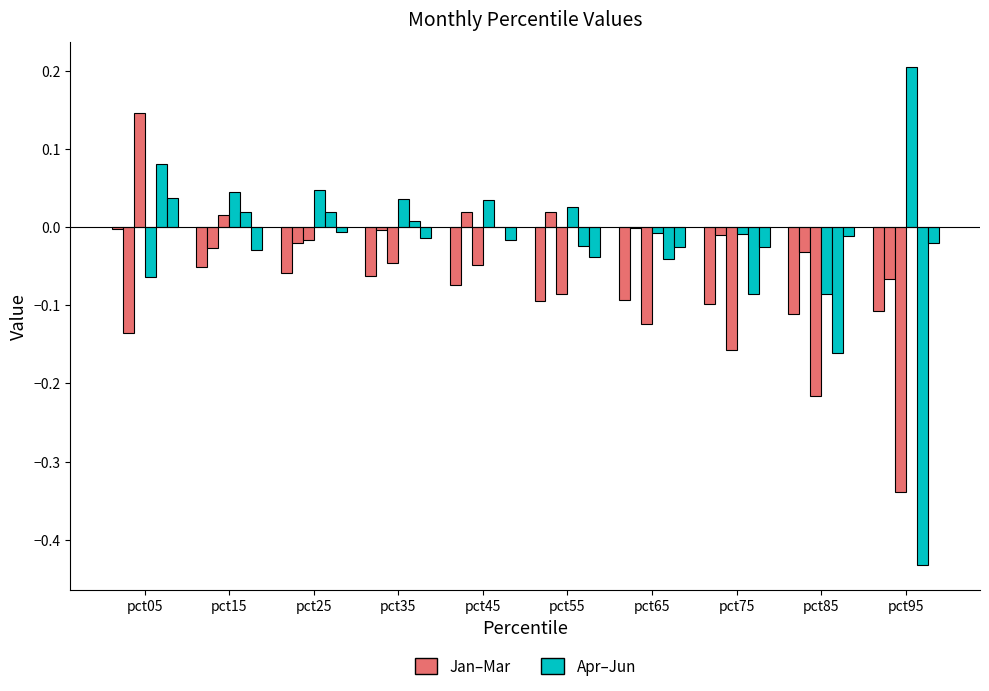

How many series are shown in this chart?

6